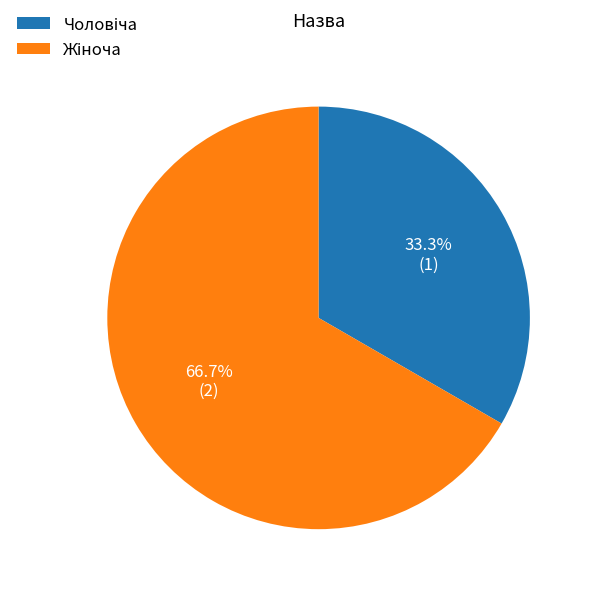

Does any single category account for the majority?

Yes